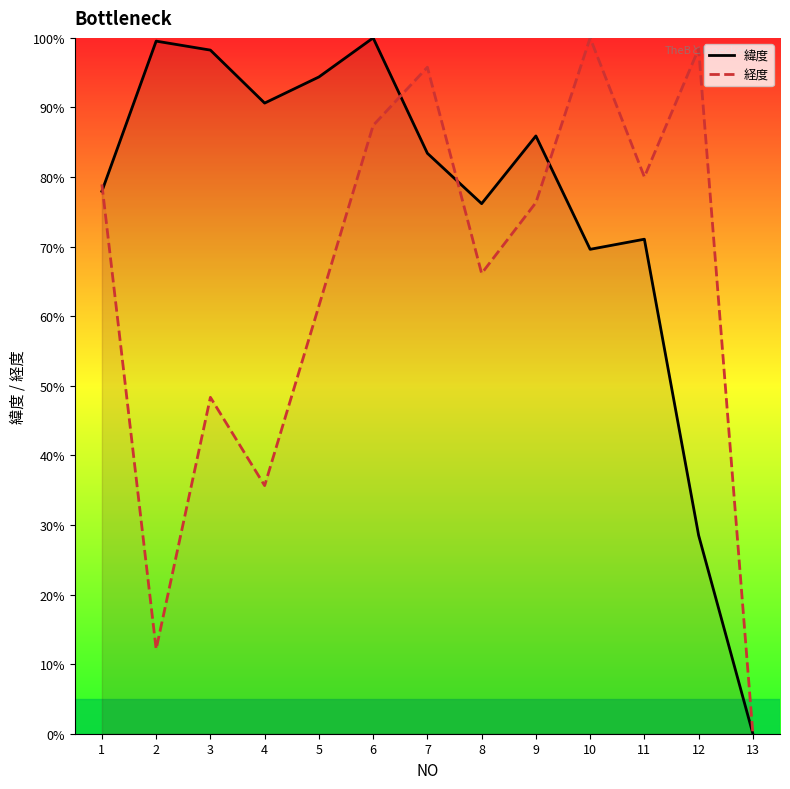

In 経度, how many points are lower than both neighbors (excluding endpoints)?

4